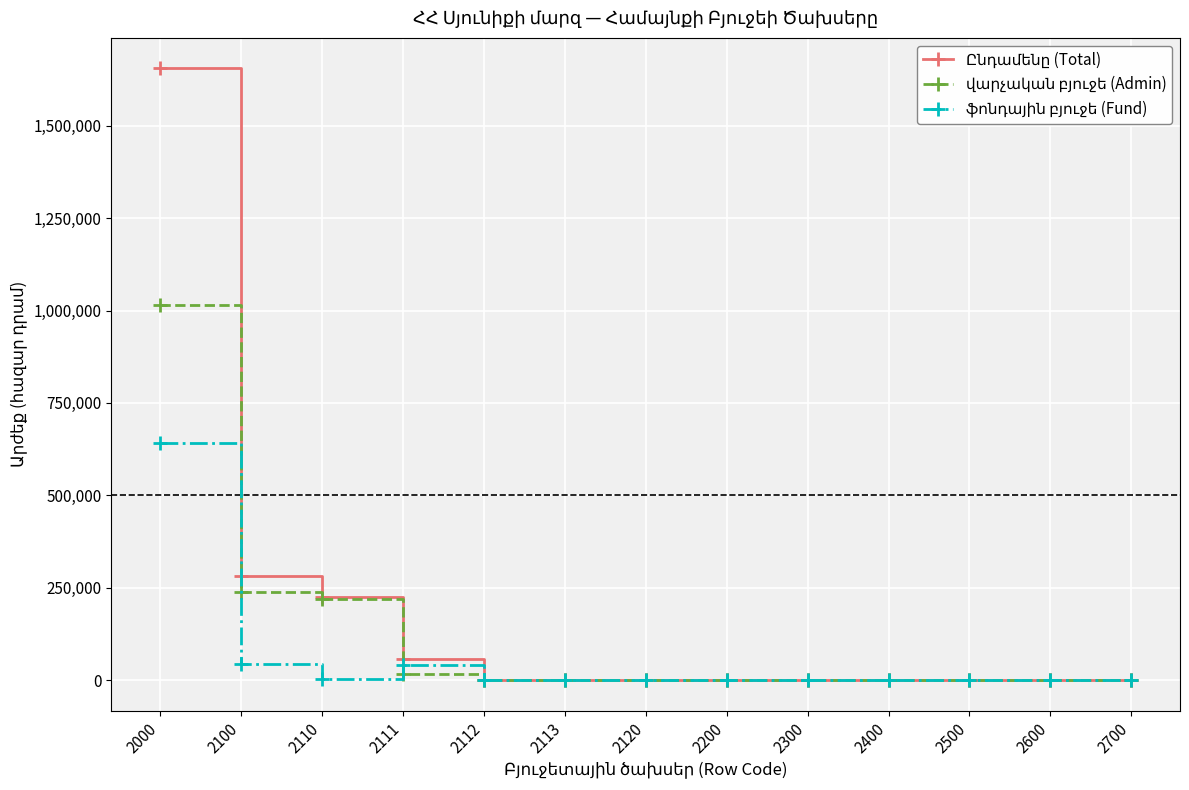

What is the maximum value shown in the chart?

1654918.5